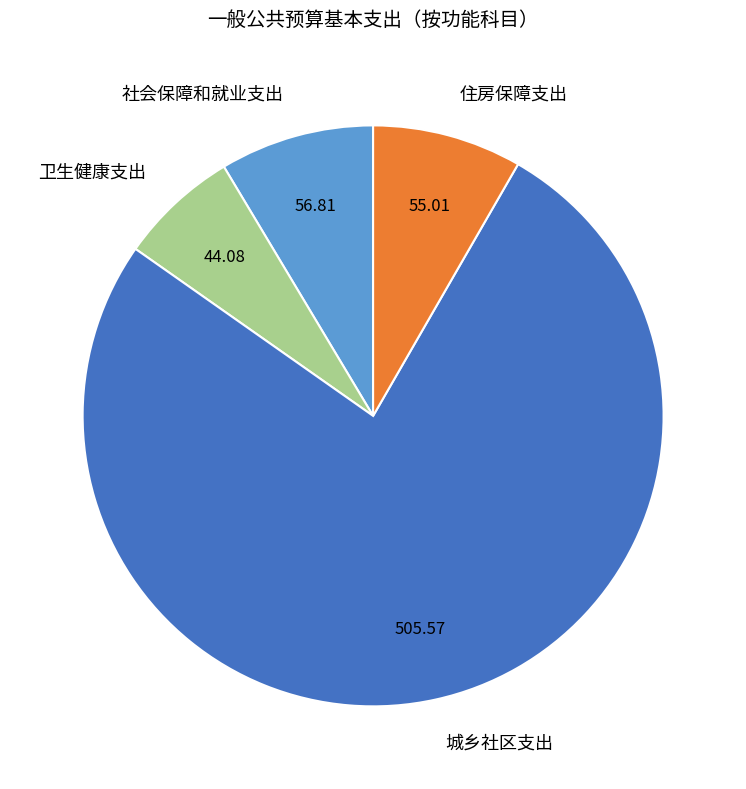

Is there any slice that represents more than half of the pie?

Yes